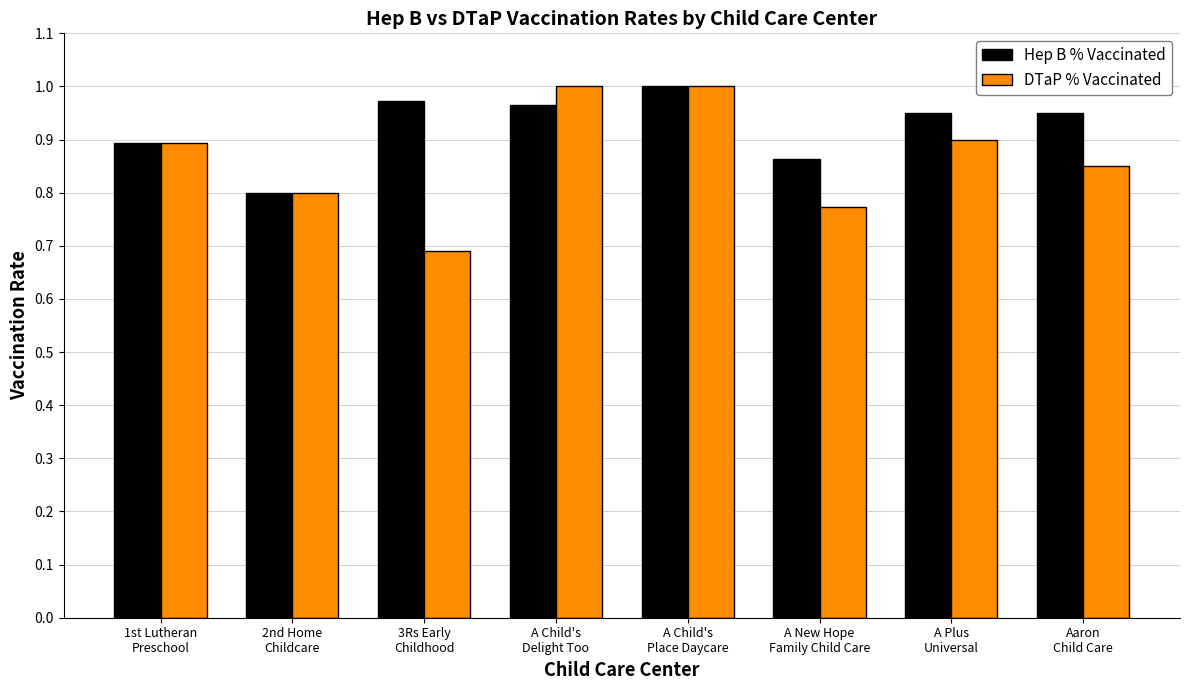

At how many categories does at least one series exceed 0?

8